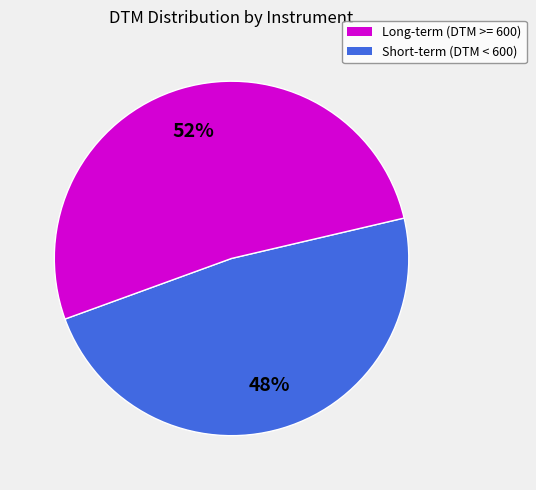

The Long-term (DTM >= 600) slice represents 41% of the pie. True or false?

False